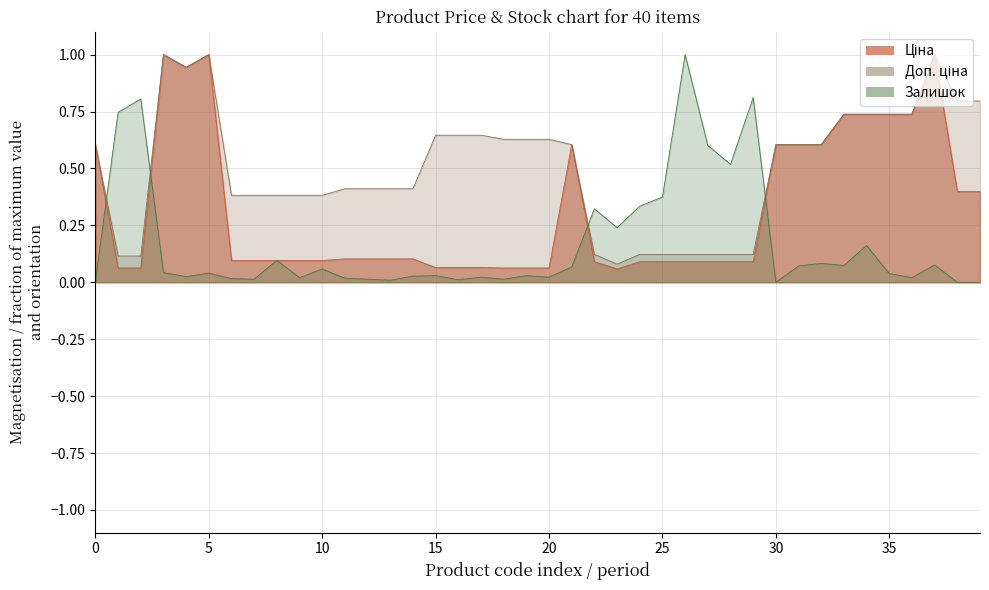

How many distinct data groups are displayed?

3